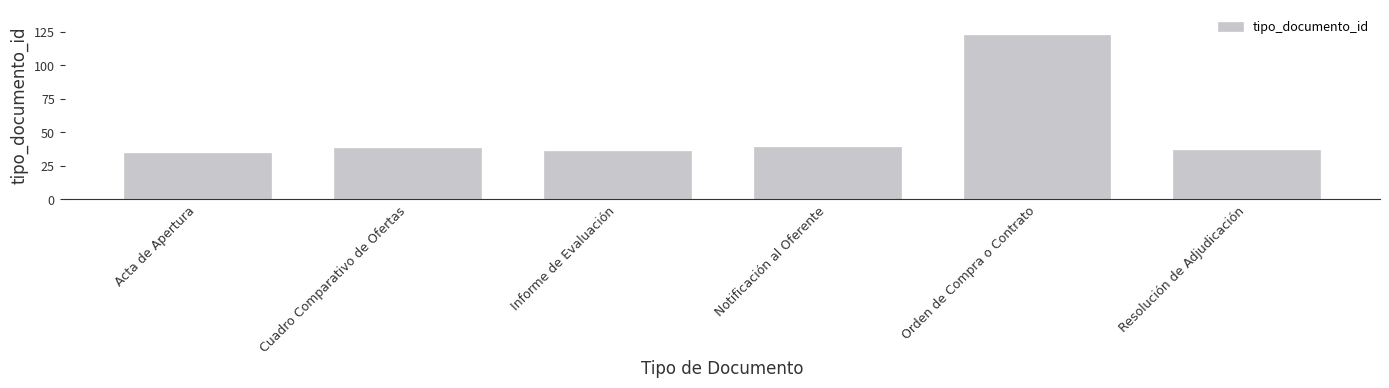

What is the difference between the values at Notificación al Oferente and Cuadro Comparativo de Ofertas?

1